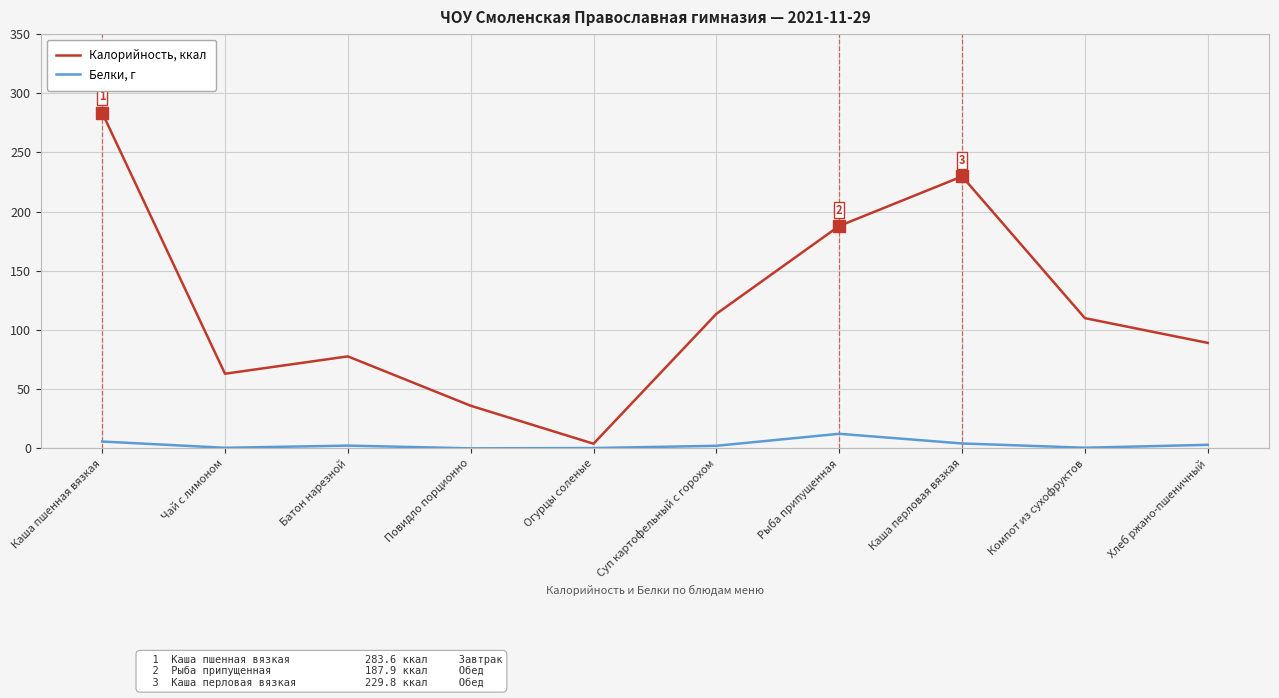

In Белки, г, how many points are lower than both neighbors (excluding endpoints)?

3